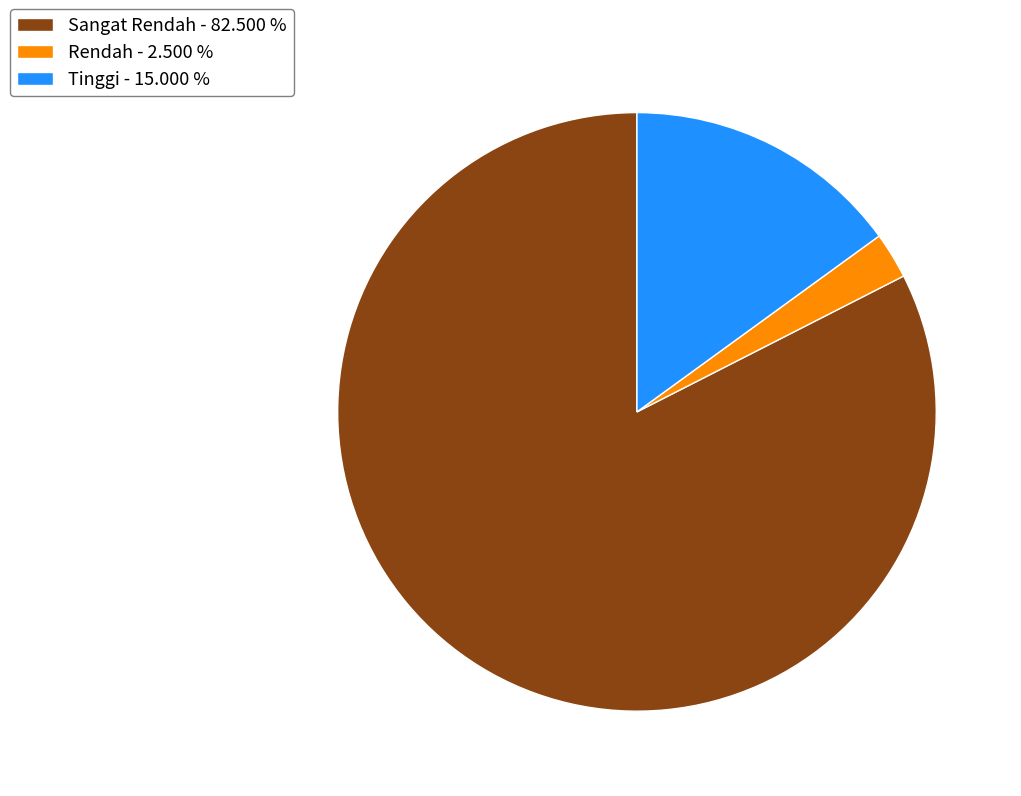

What is the largest slice in the pie chart?

Sangat Rendah - 82.500 %